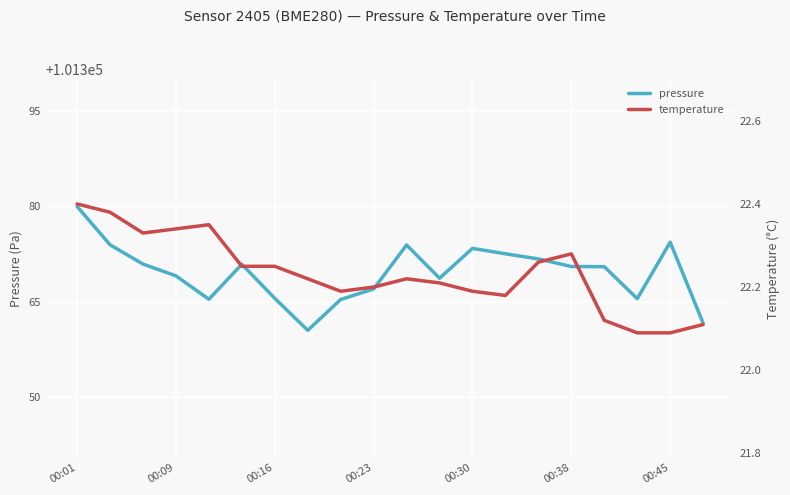

What is the minimum value shown in the chart?

22.1